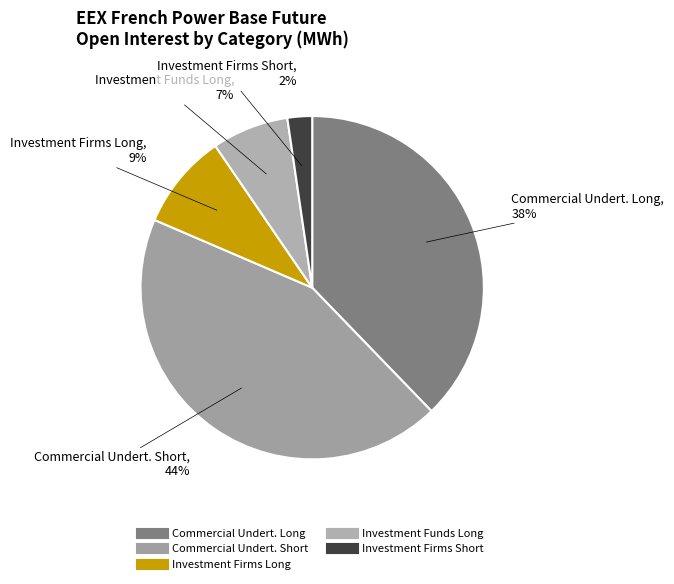

How many slices are in this pie chart?

5